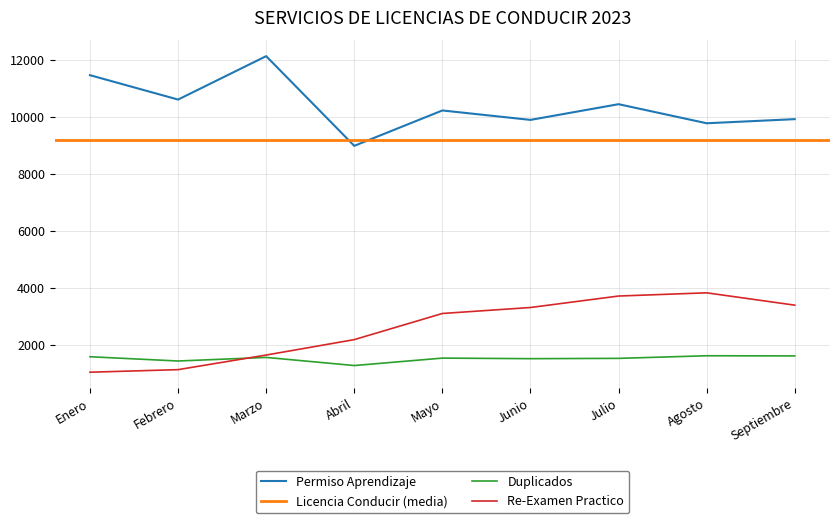

Between Julio and Enero, which is larger?

Enero